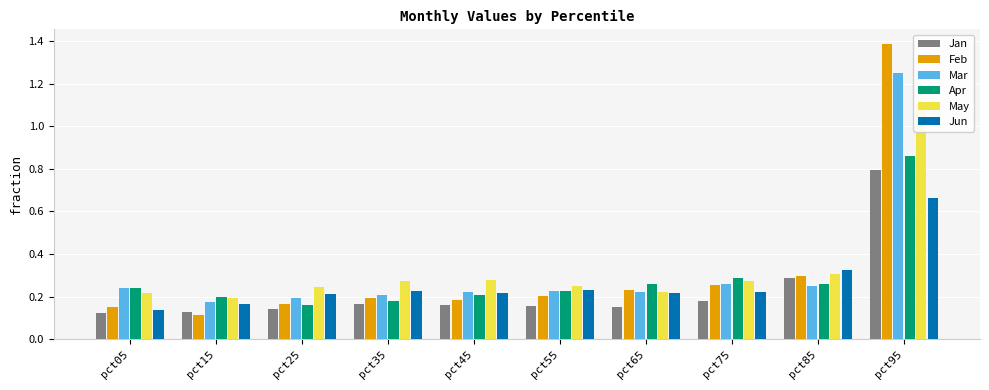

Rank the categories by May value from lowest to highest.

pct15, pct05, pct65, pct25, pct55, pct35, pct75, pct45, pct85, pct95